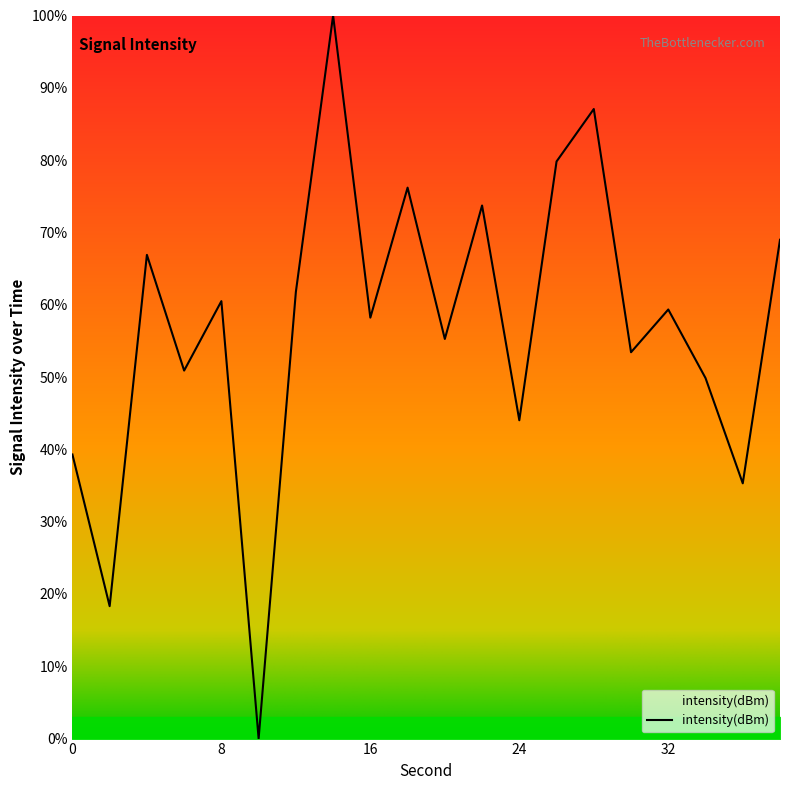

What is the maximum value shown in the chart?

100.0